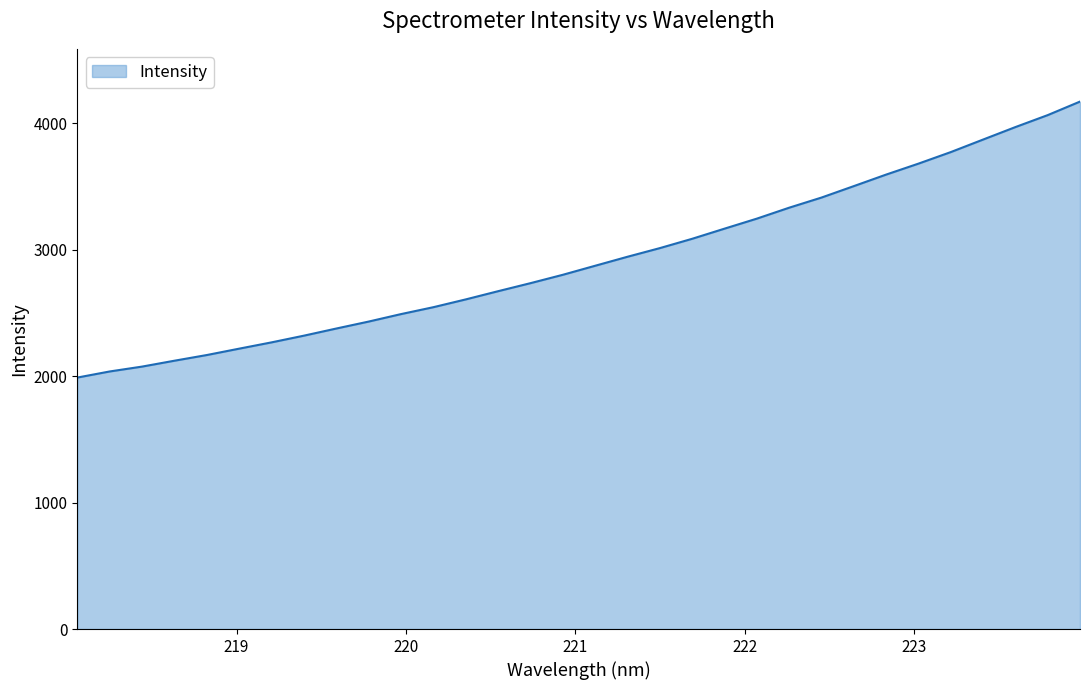

What is the minimum value shown in the chart?

1988.4